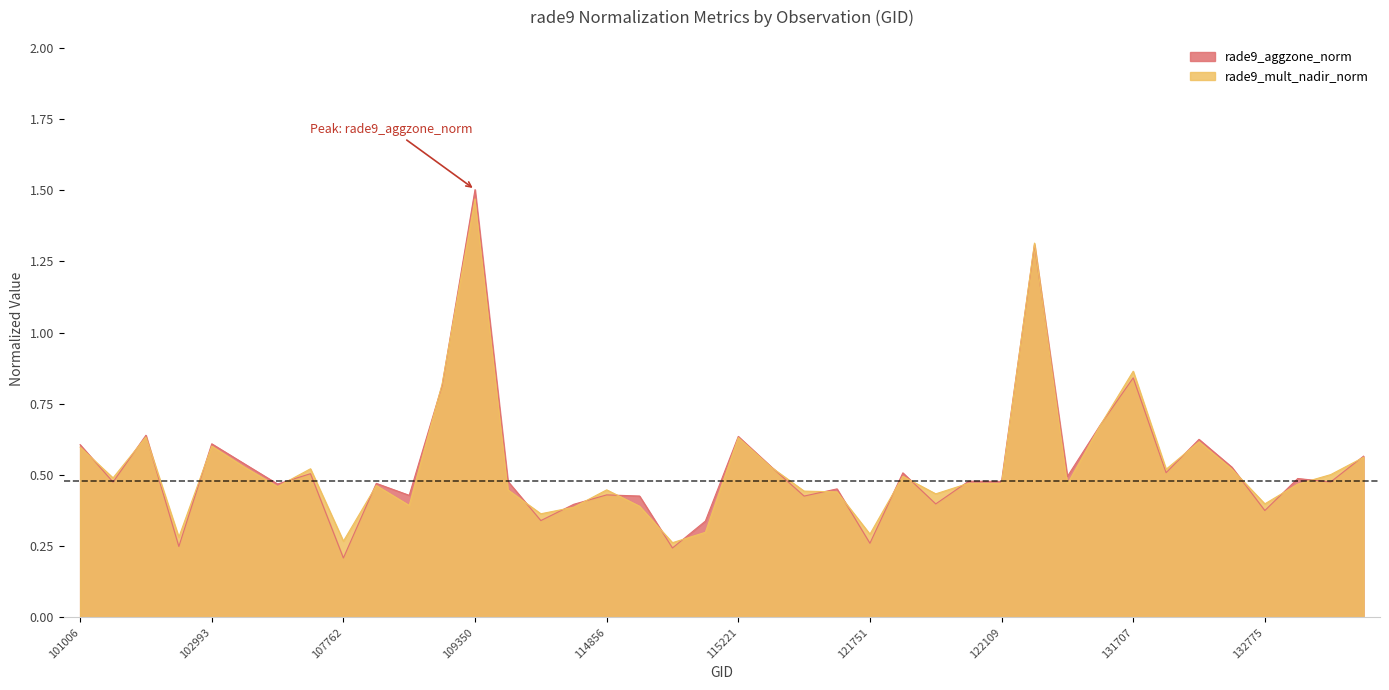

Which has a higher value, 107774 or 107762?

107774